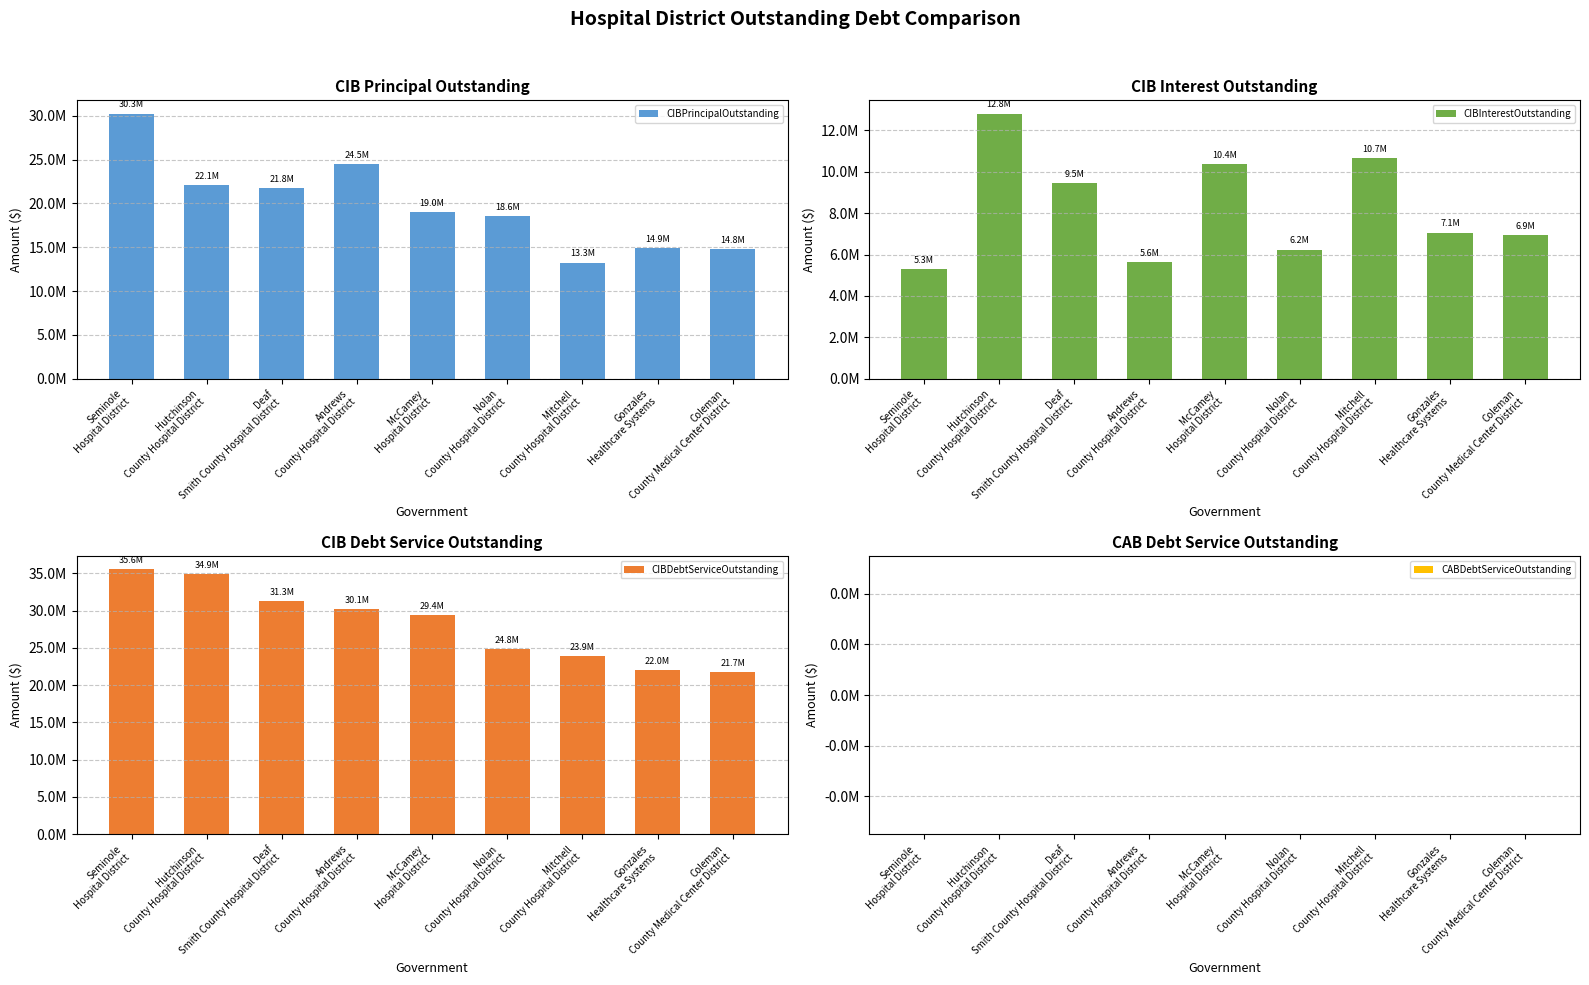

Rank the series at Deaf
Smith County Hospital District from lowest to highest value.

CABDebtServiceOutstanding, CIBInterestOutstanding, CIBPrincipalOutstanding, CIBDebtServiceOutstanding